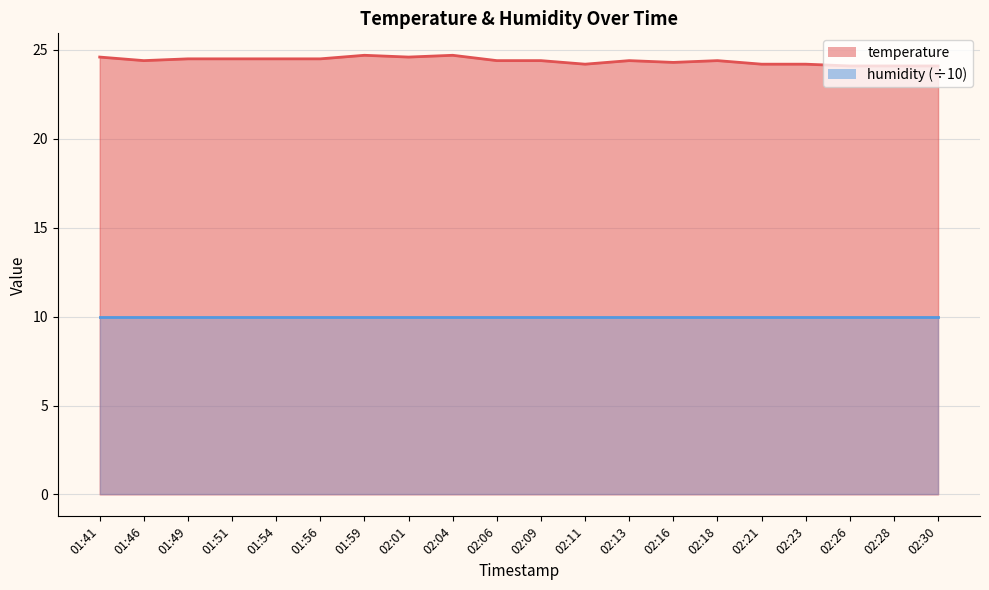

What is the label of the 15th point from the left?

02:18